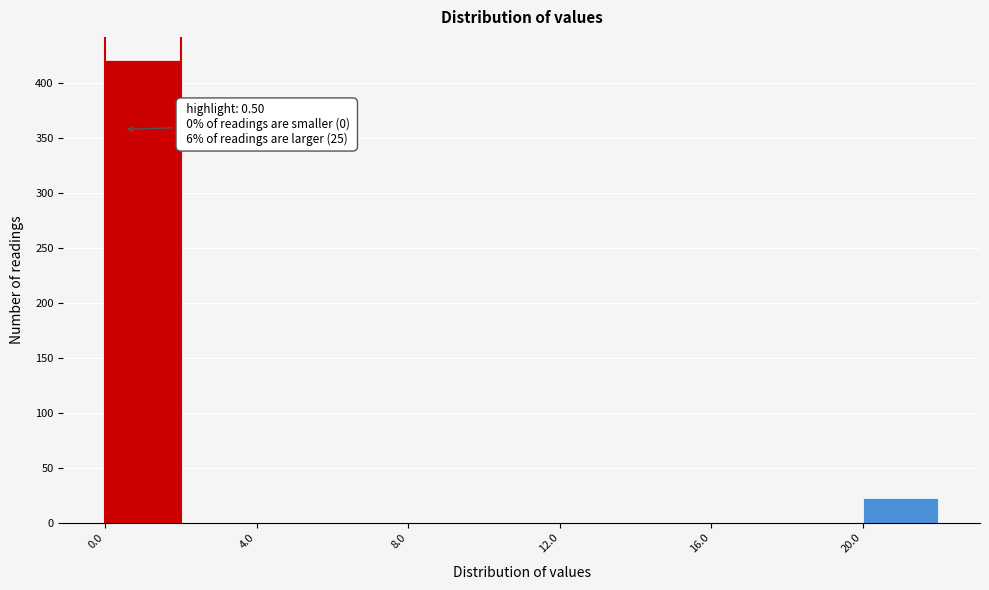

Over which range of the x-axis is the bar tallest?

0 to 2